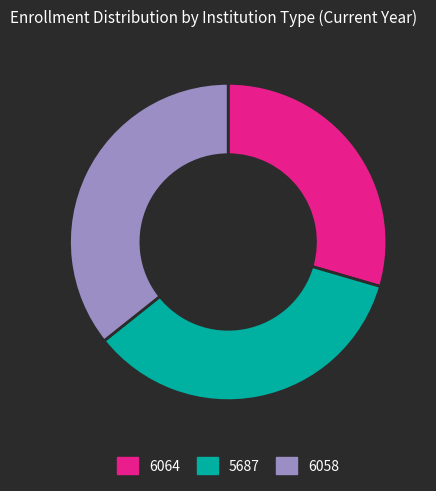

Combined, do 6058 and 6064 account for over 50%?

Yes